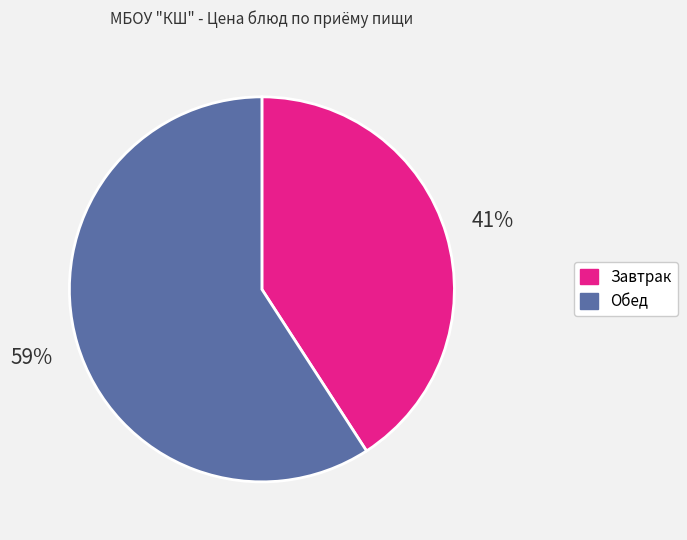

To the nearest percent, what is the average slice percentage?

50%